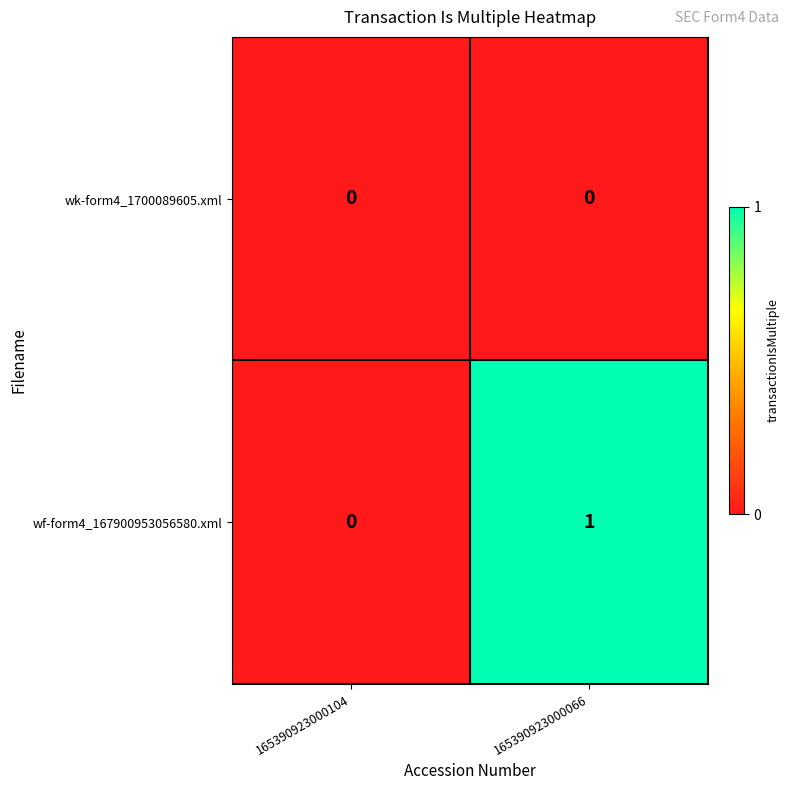

Reading left to right, list all the values displayed in this chart.

wk-form4_1700089605.xml: 0	0
wf-form4_167900953056580.xml: 0	1